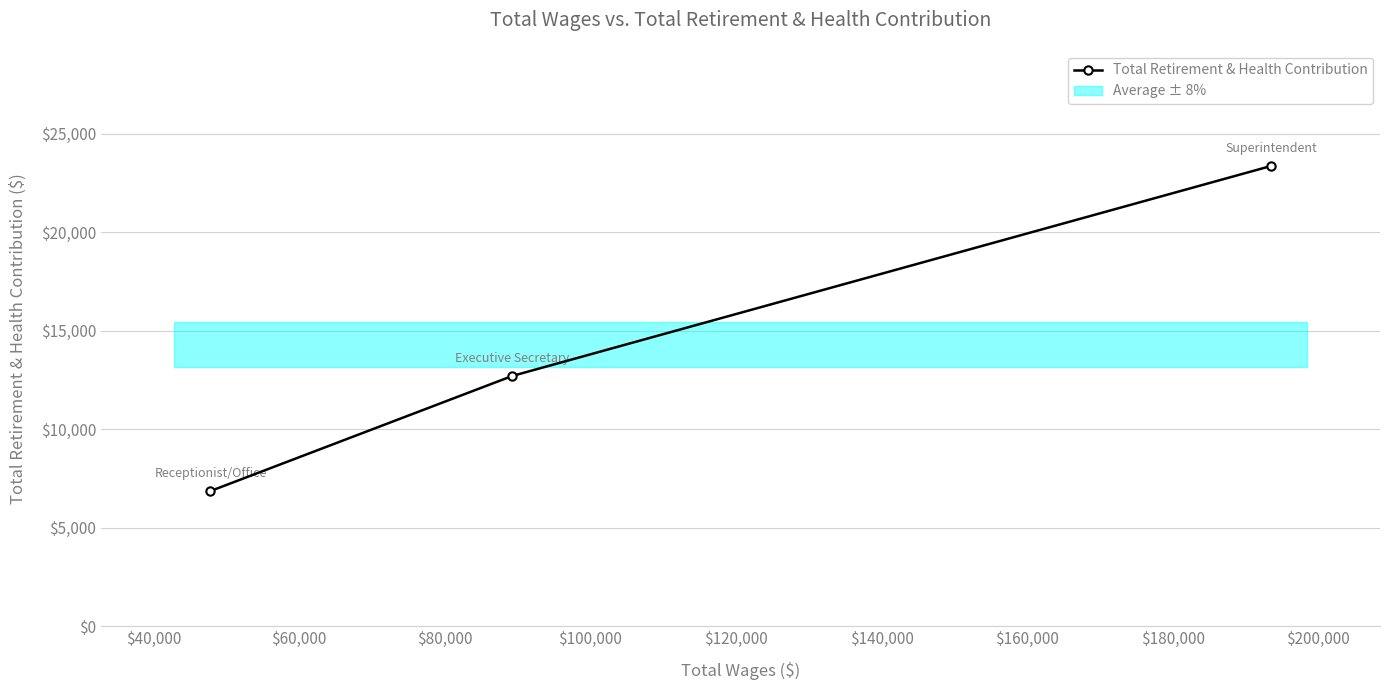

What is the highest value of the Total Retirement & Health Contribution series?

23365